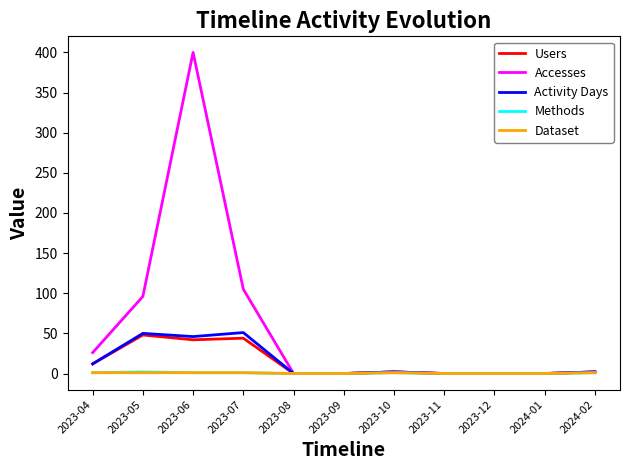

What are all the series names shown in the legend?

Users, Accesses, Activity Days, Methods, Dataset